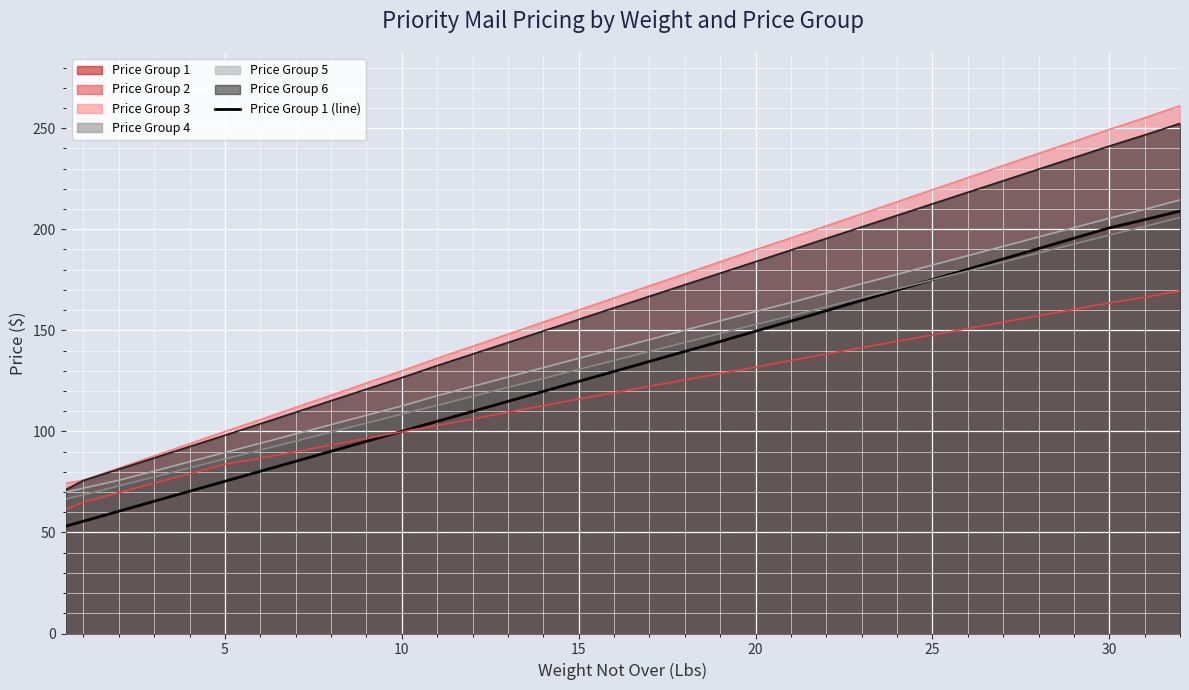

The value at 12 is 109.9. True or false?

True